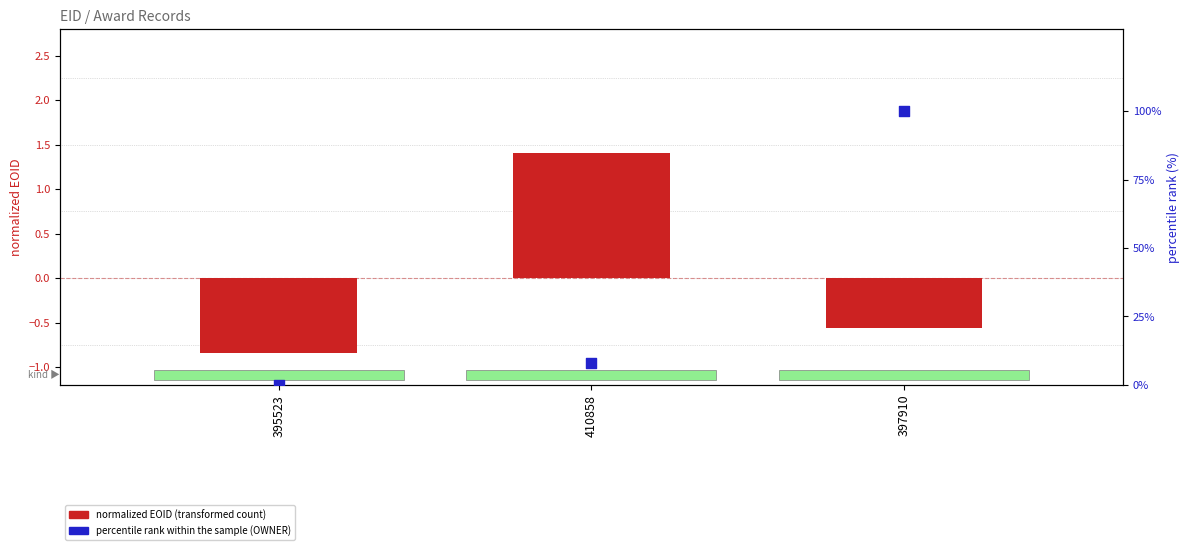

Which series reaches the minimum Y coordinate?

normalized EOID (transformed count)